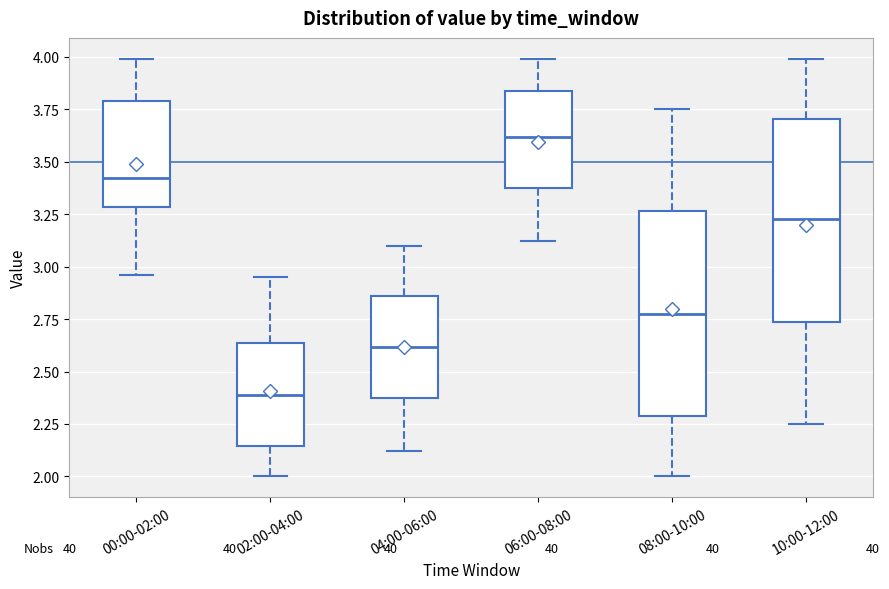

Which box's median line is the lowest?

02:00-04:00